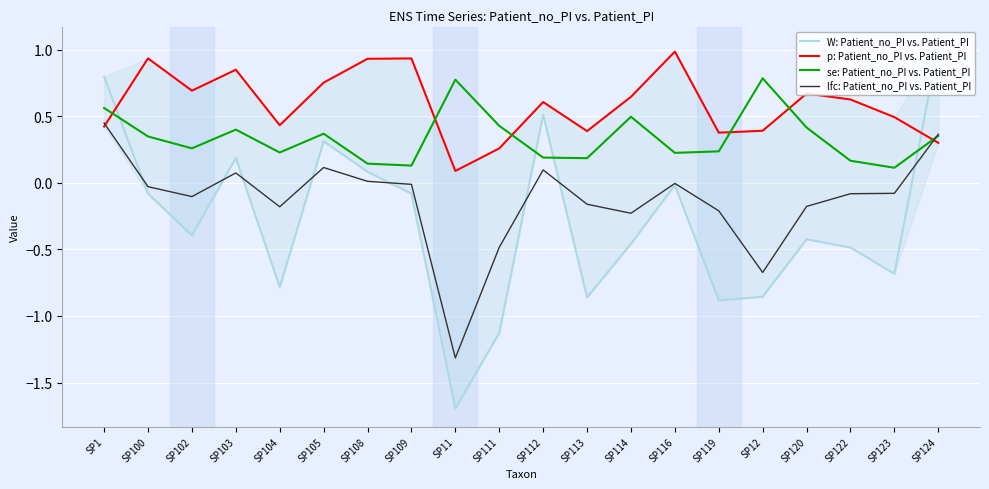

What are all the series names shown in the legend?

W: Patient_no_PI vs. Patient_PI, p: Patient_no_PI vs. Patient_PI, se: Patient_no_PI vs. Patient_PI, lfc: Patient_no_PI vs. Patient_PI